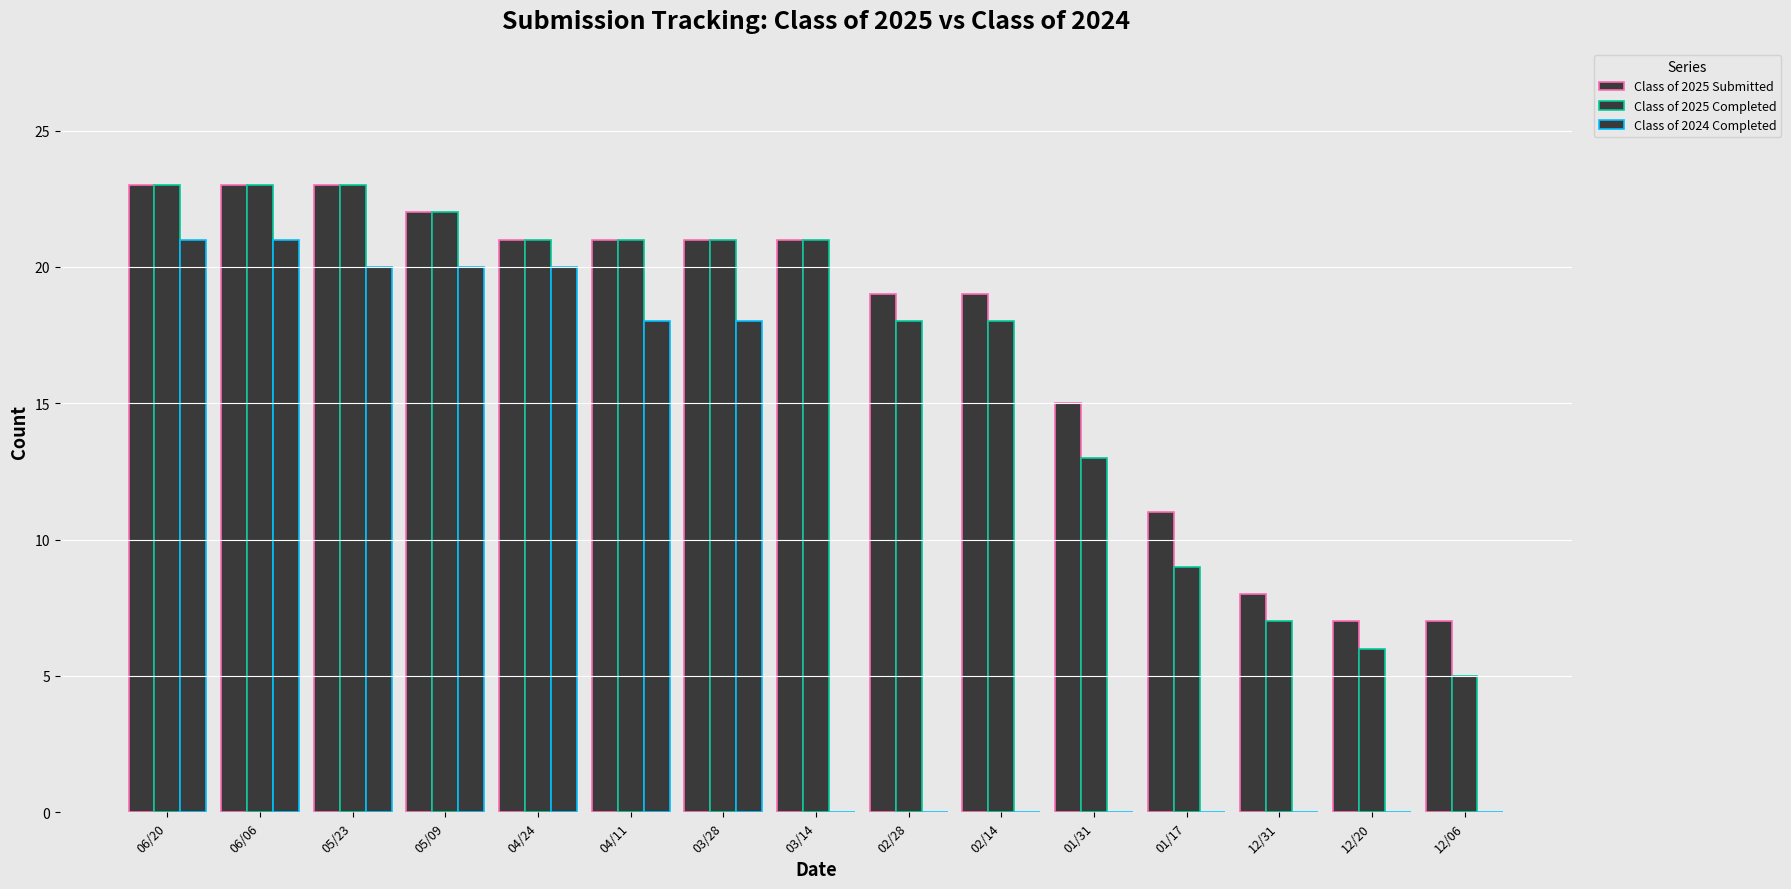

Reading left to right, what are all the values shown in this chart?

Class of 2025 Submitted: 06/20=23	06/06=23	05/23=23	05/09=22	04/24=21	04/11=21	03/28=21	03/14=21	02/28=19	02/14=19	01/31=15	01/17=11	12/31=8	12/20=7	12/06=7
Class of 2025 Completed: 06/20=23	06/06=23	05/23=23	05/09=22	04/24=21	04/11=21	03/28=21	03/14=21	02/28=18	02/14=18	01/31=13	01/17=9	12/31=7	12/20=6	12/06=5
Class of 2024 Completed: 06/20=21	06/06=21	05/23=20	05/09=20	04/24=20	04/11=18	03/28=18	03/14=0	02/28=0	02/14=0	01/31=0	01/17=0	12/31=0	12/20=0	12/06=0